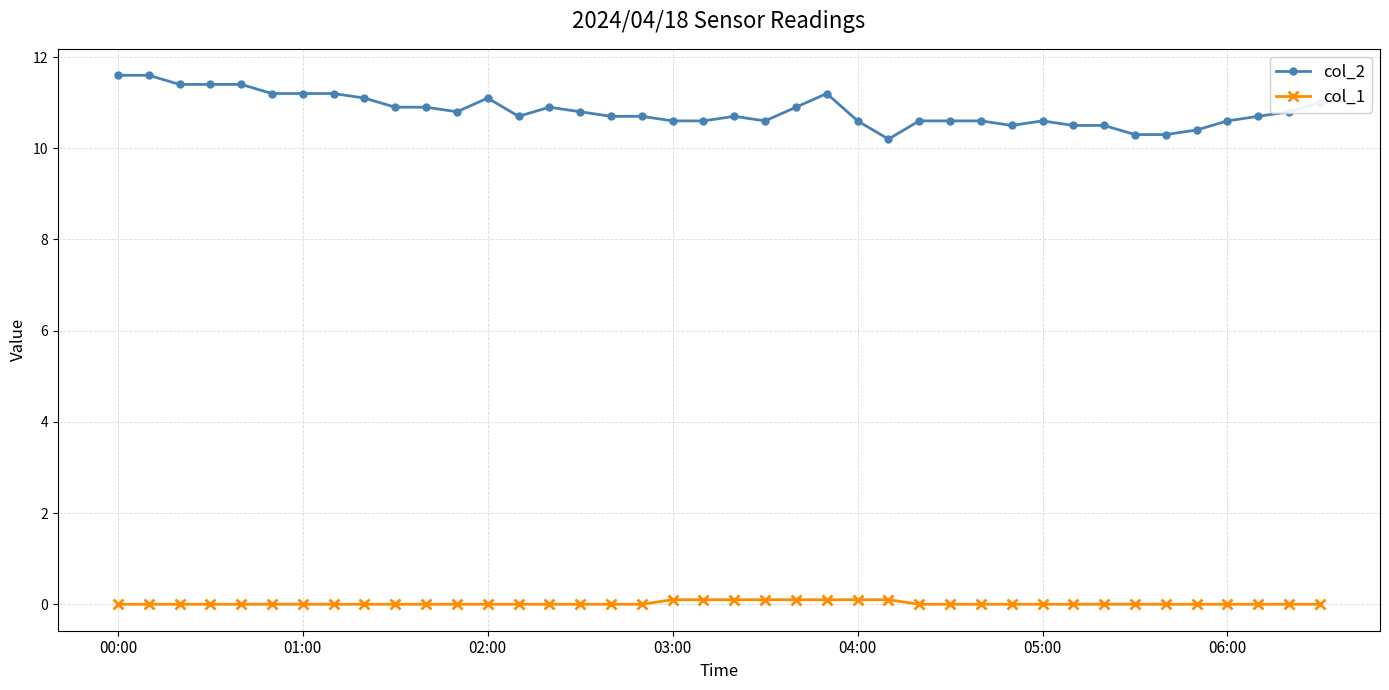

Count the number of categories in the chart.

40